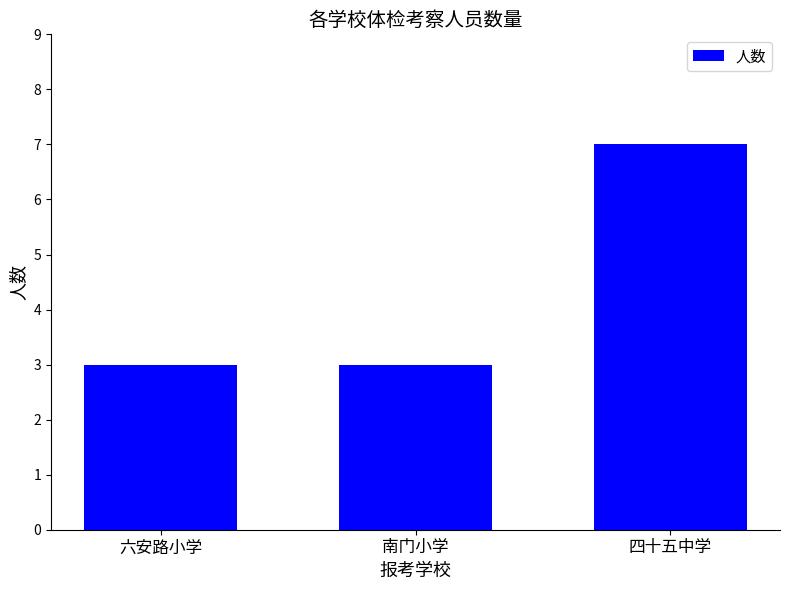

What value does the data have at 四十五中学?

7